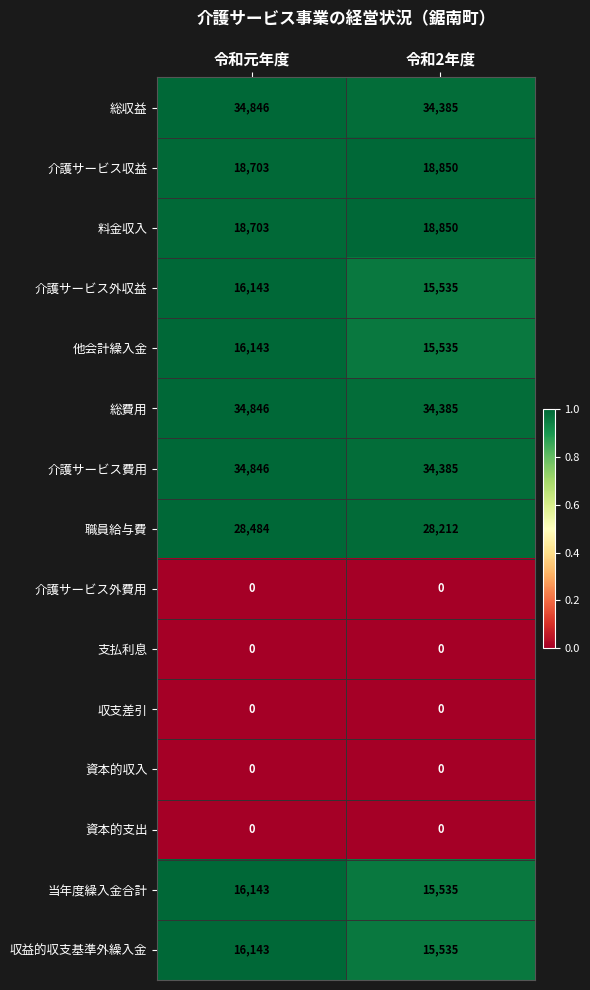

At which category does the chart reach its peak across all series?

令和元年度